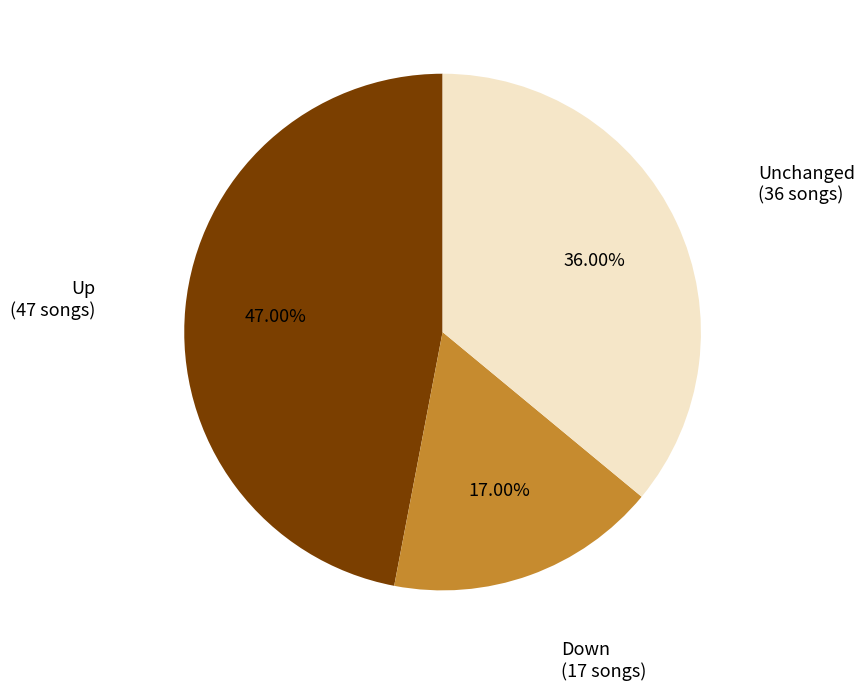

Is there a majority slice in this chart?

No